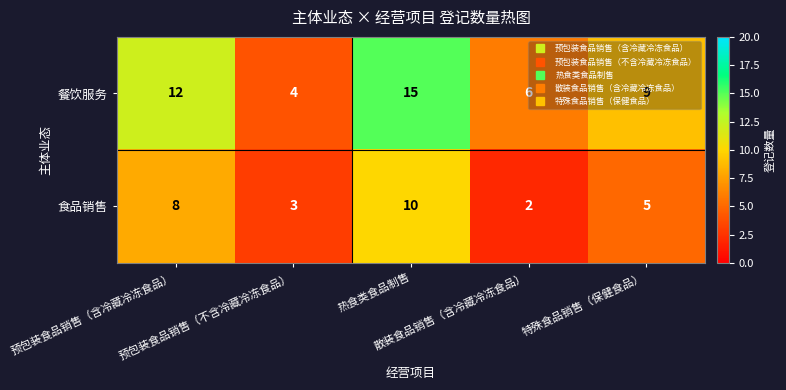

Count the 食品销售 values in the range 3 to 8.

3